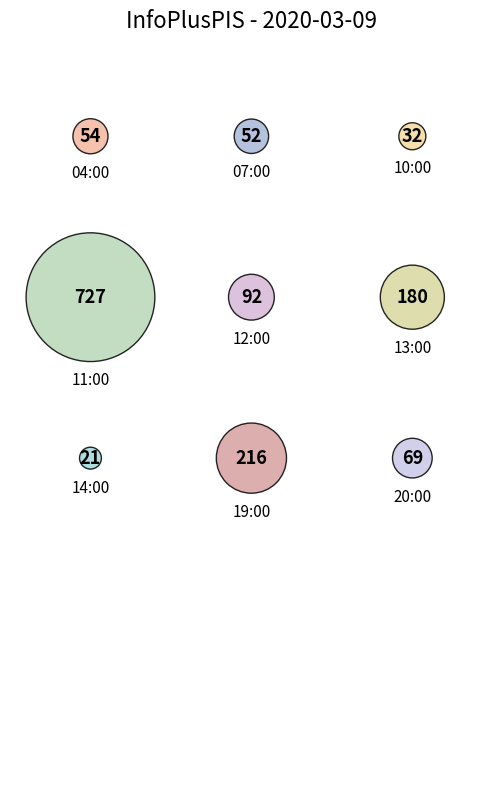

Approximately how many times larger is the value at 19:00 compared to 04:00?

4.0